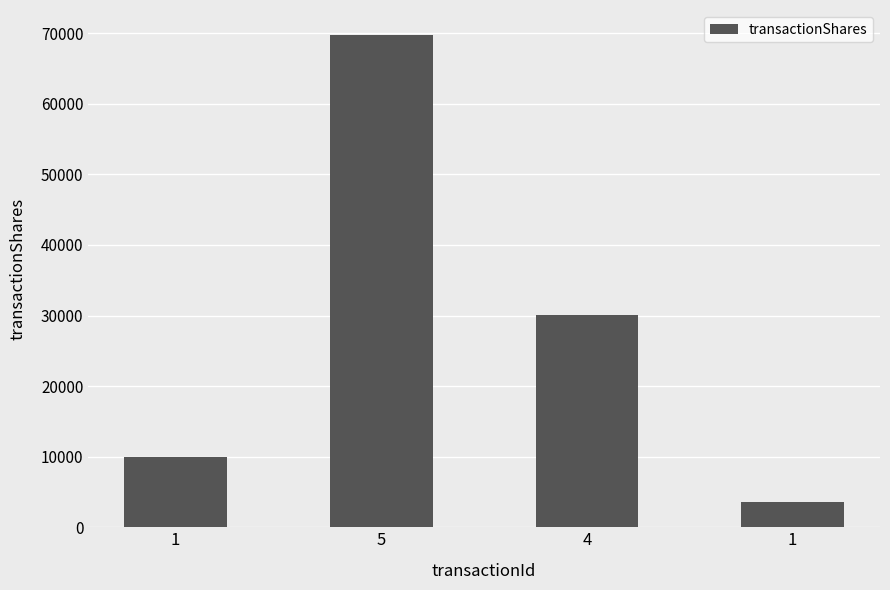

How many categories are shown in the chart?

4